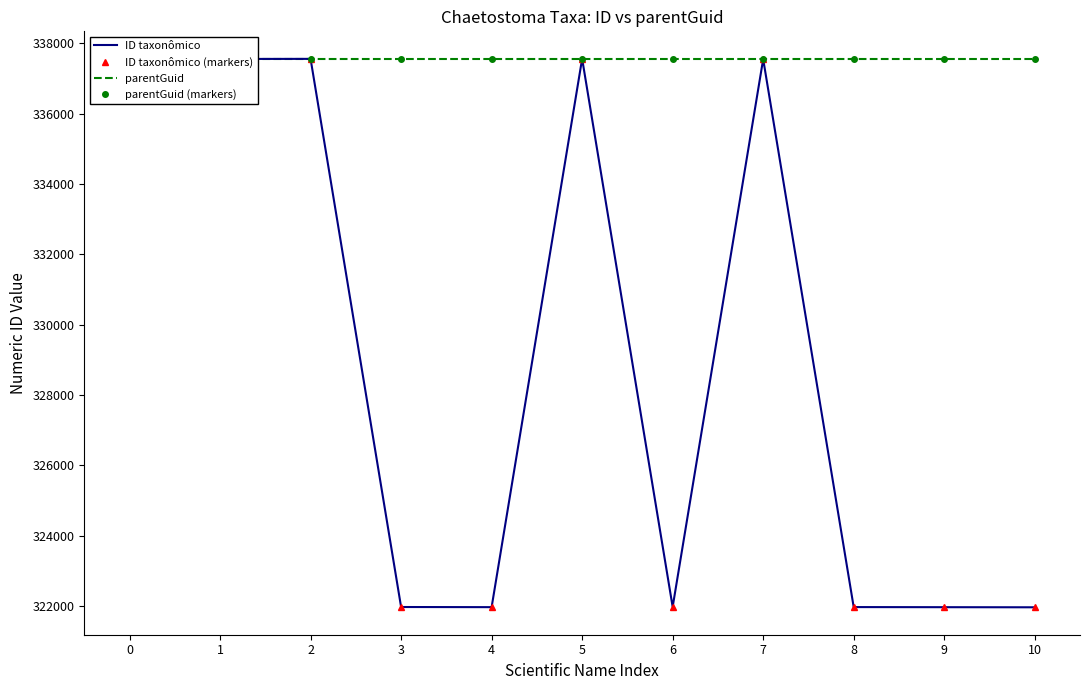

What are all the series names shown in the legend?

ID taxonômico, ID taxonômico (markers), parentGuid, parentGuid (markers)